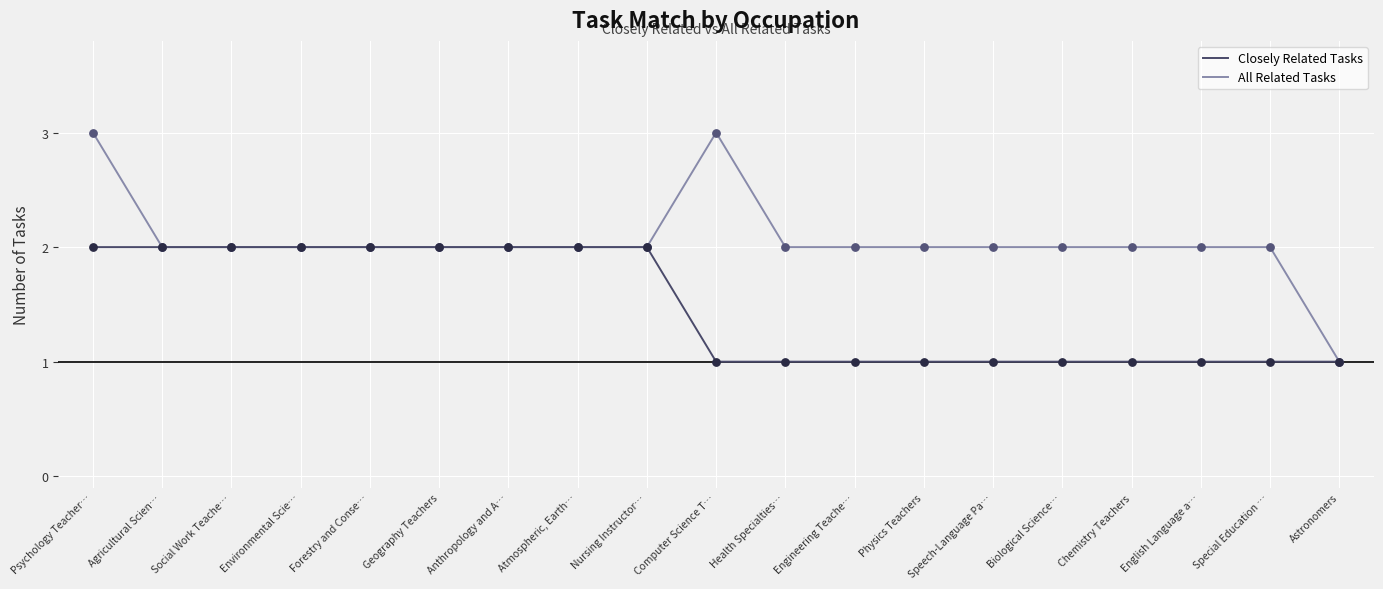

Which series changed the most between Psychology Teacher… and Astronomers?

All Related Tasks